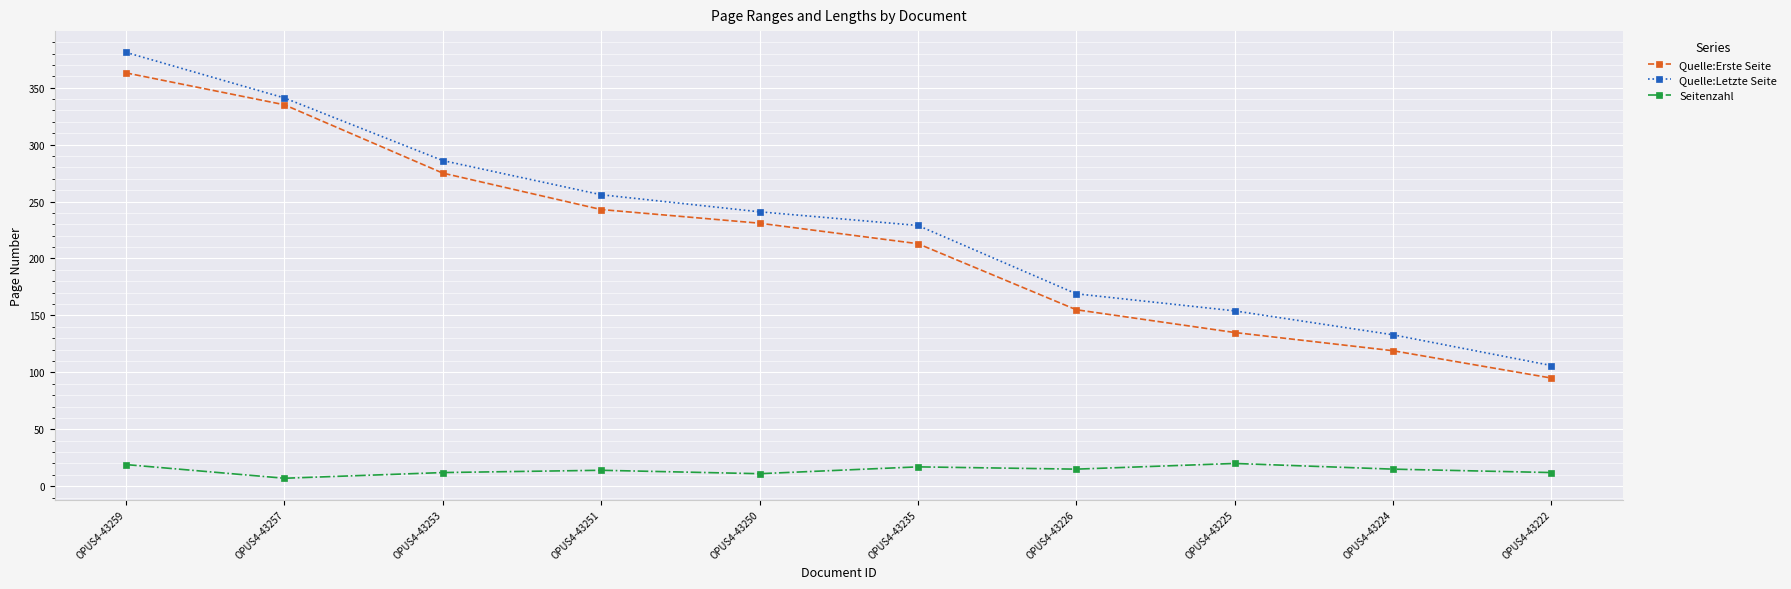

What is the difference between the maximum and second lowest values in the Quelle:Letzte Seite series?

248